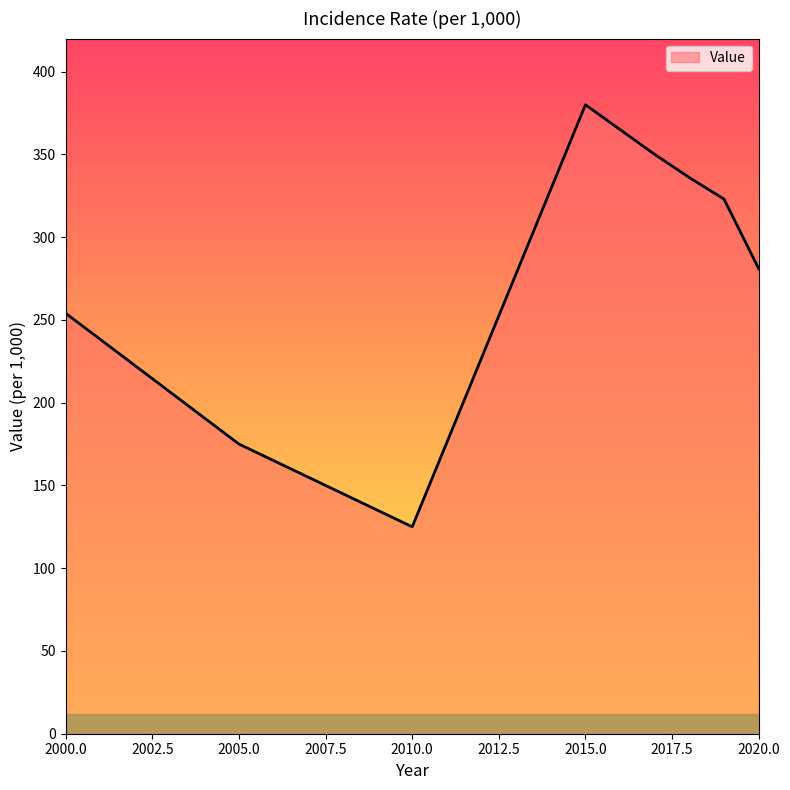

Does the chart have visible grid lines?

No